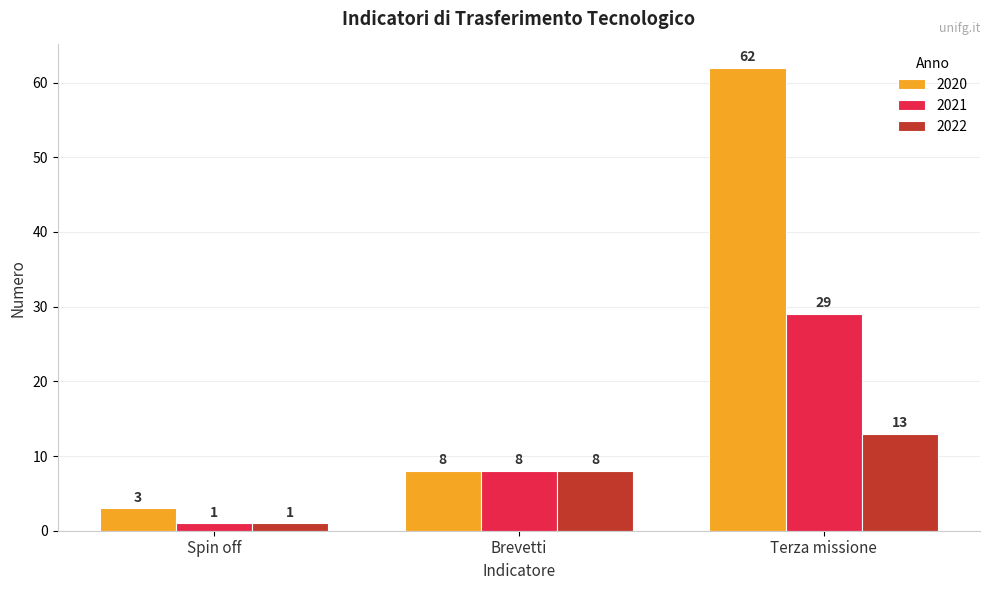

What is the value of the 2021 bar at the 1st from the left?

1